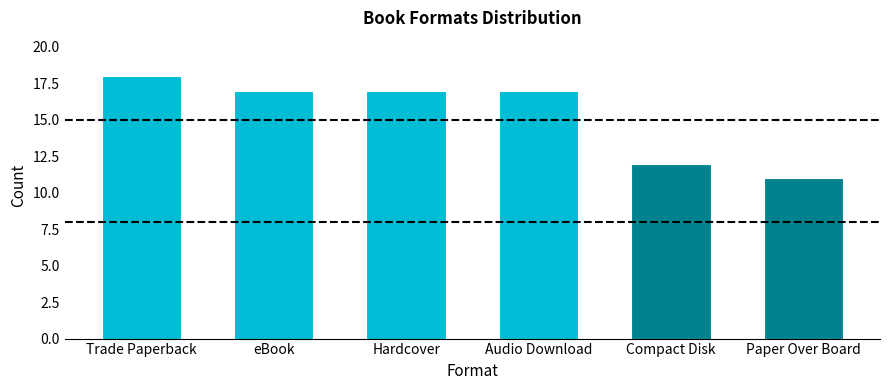

What is the value of the 1st bar from the left?

18